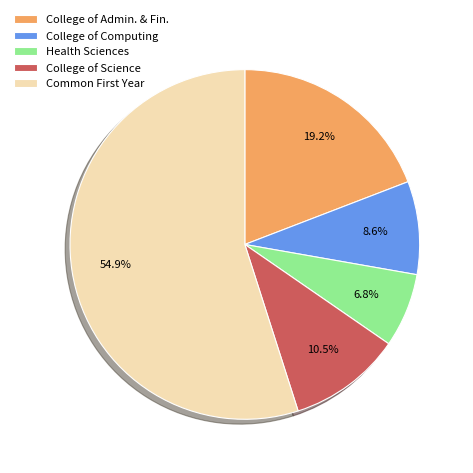

What percentage do College of Admin. & Fin. and College of Computing together represent?

27.8%